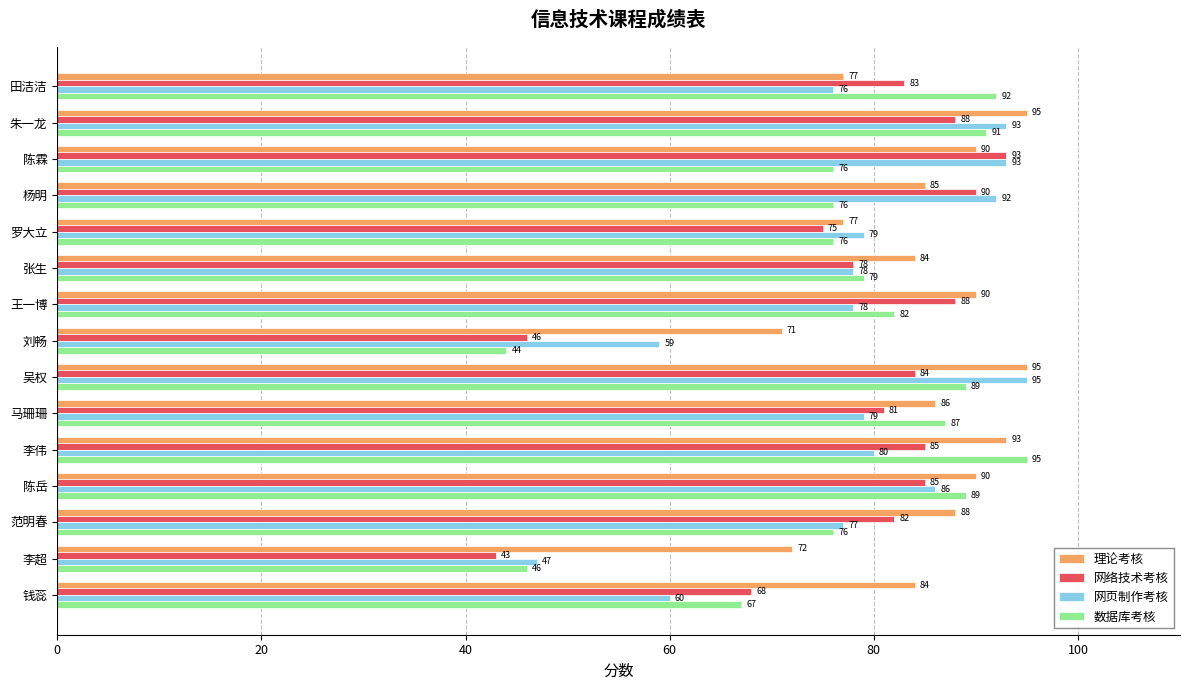

At how many categories does at least one series exceed 52?

15